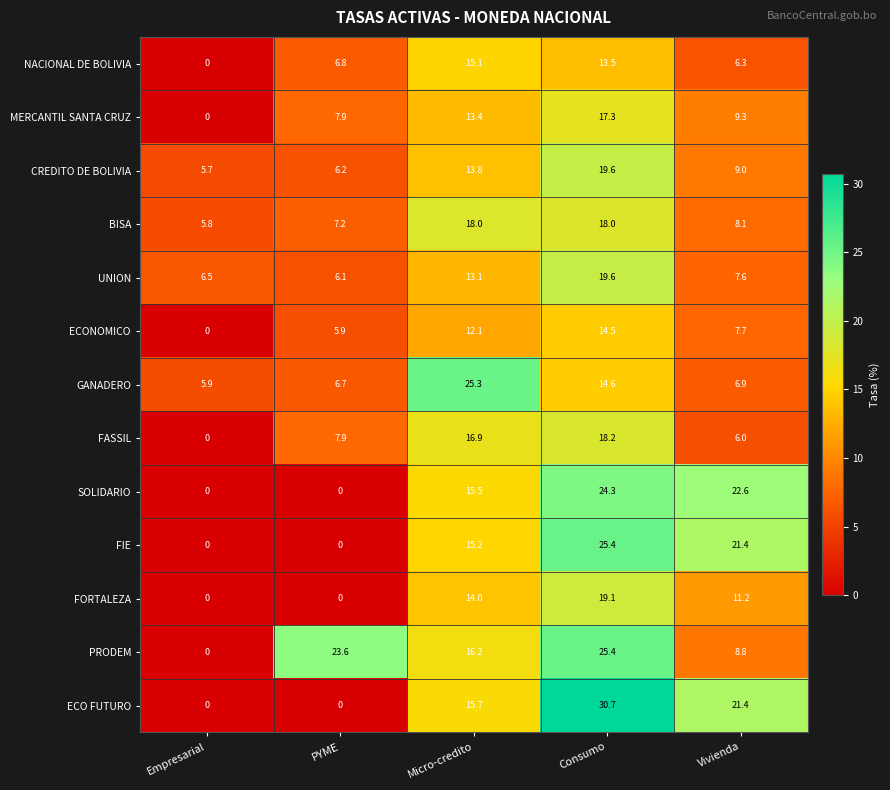

Which category has the highest value in the MERCANTIL SANTA CRUZ series?

Consumo